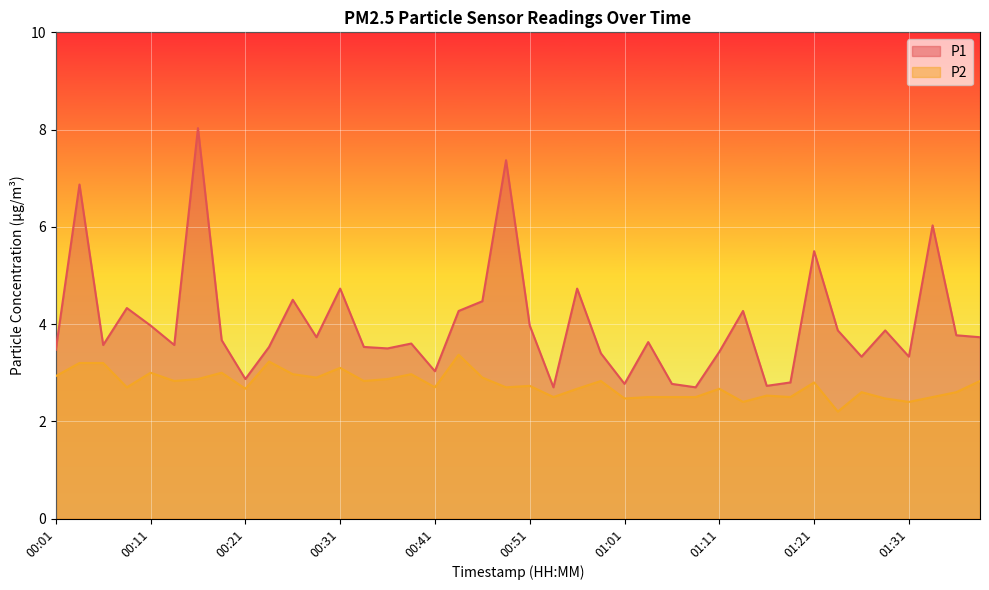

What are all the series names shown in the legend?

P1, P2